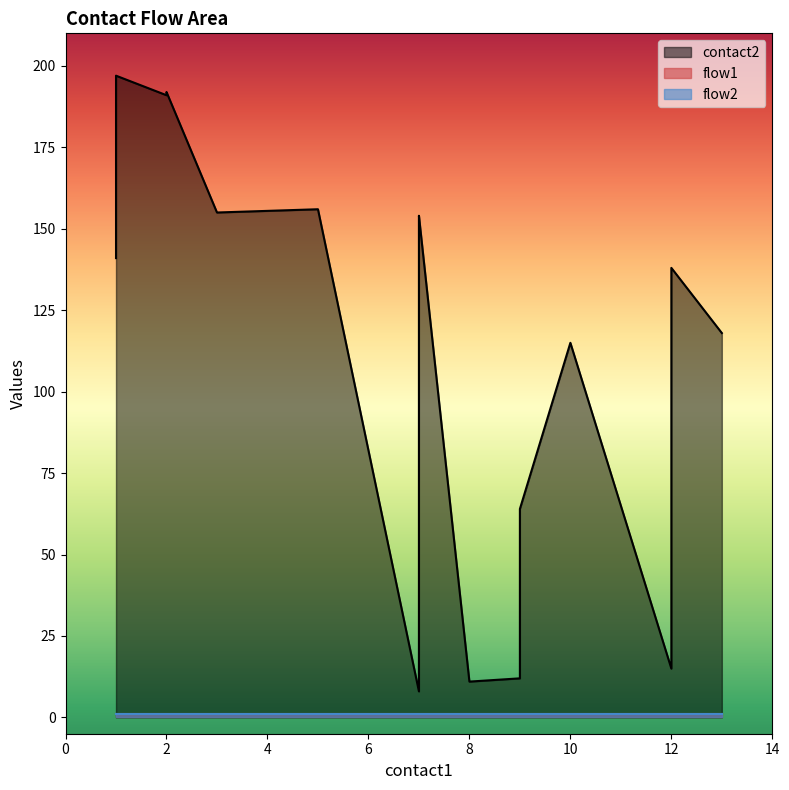

How many interior local valleys does the contact2 series have?

5